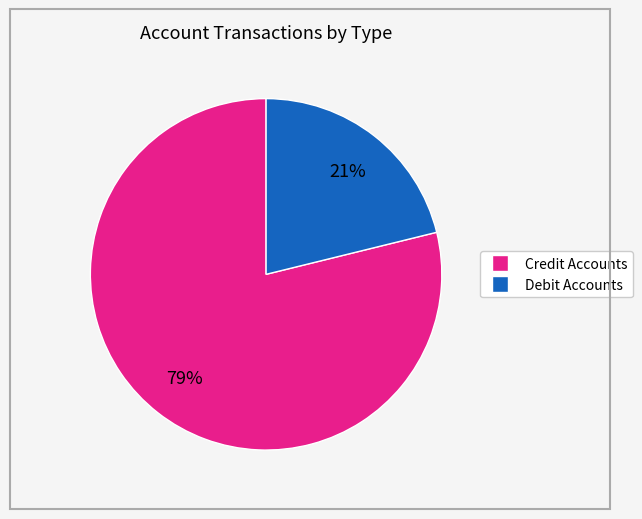

Count the number of slices in the pie.

2